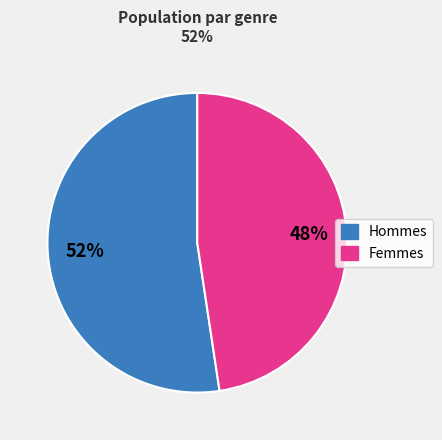

Is it true that Femmes is 48% of the pie?

True